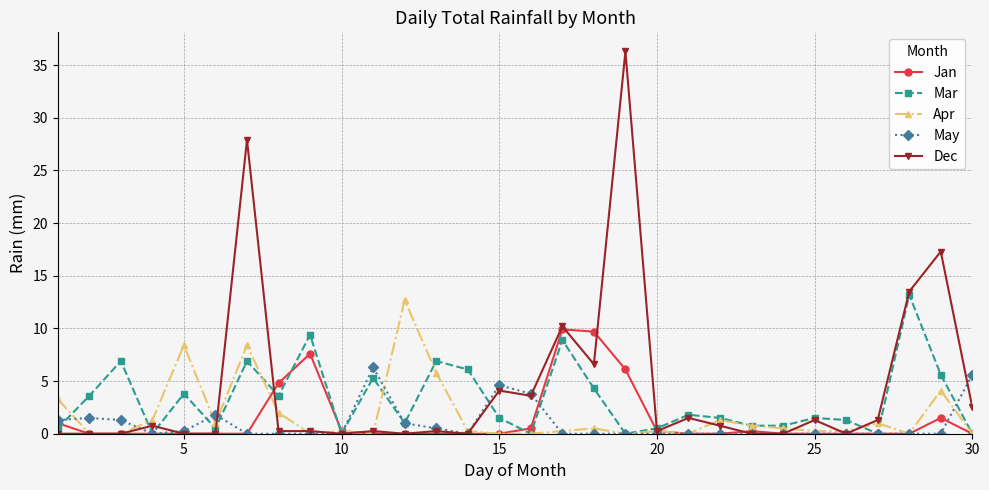

What is the value of the Mar point at the 3rd from the left?

6.9